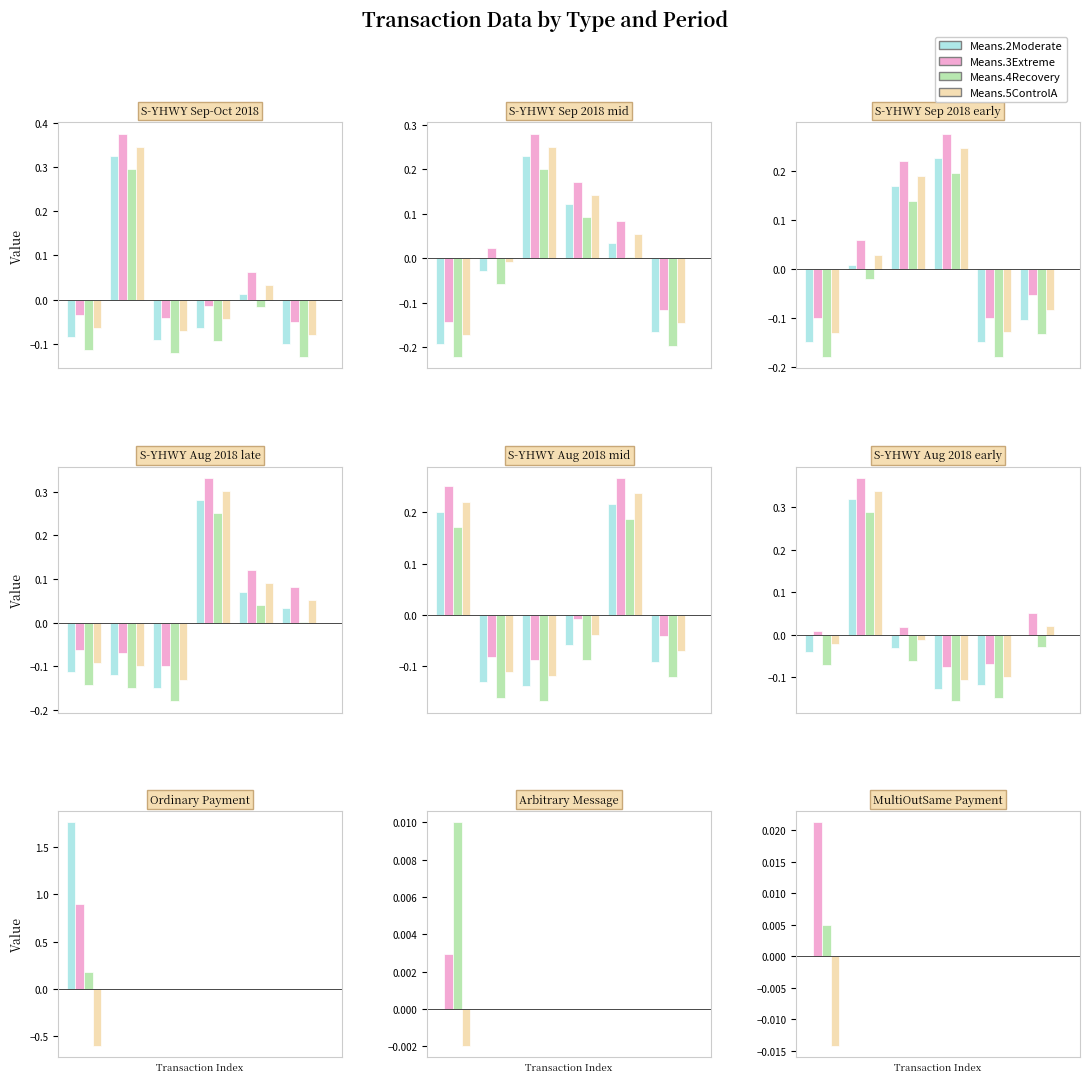

How many positive values does the Means.3Extreme series have?

4